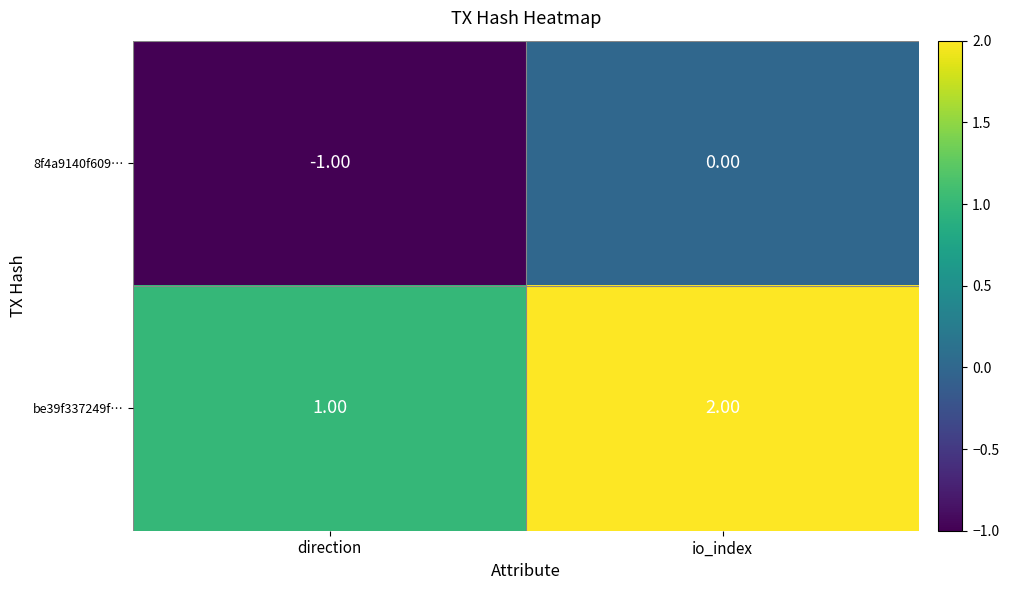

At which label is be39f337249f… closest to 1?

direction